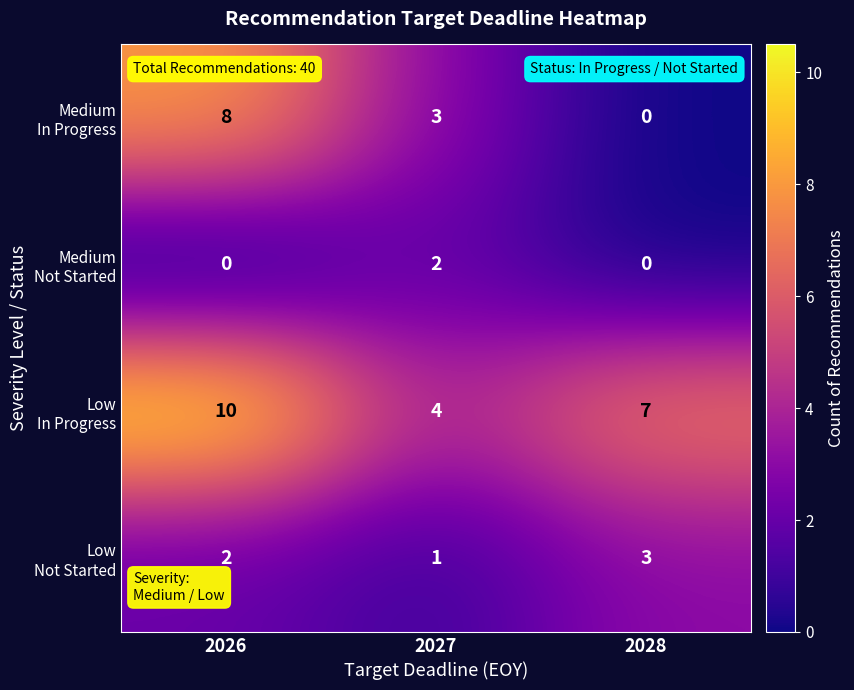

What is the total value across all series at 2028?

10